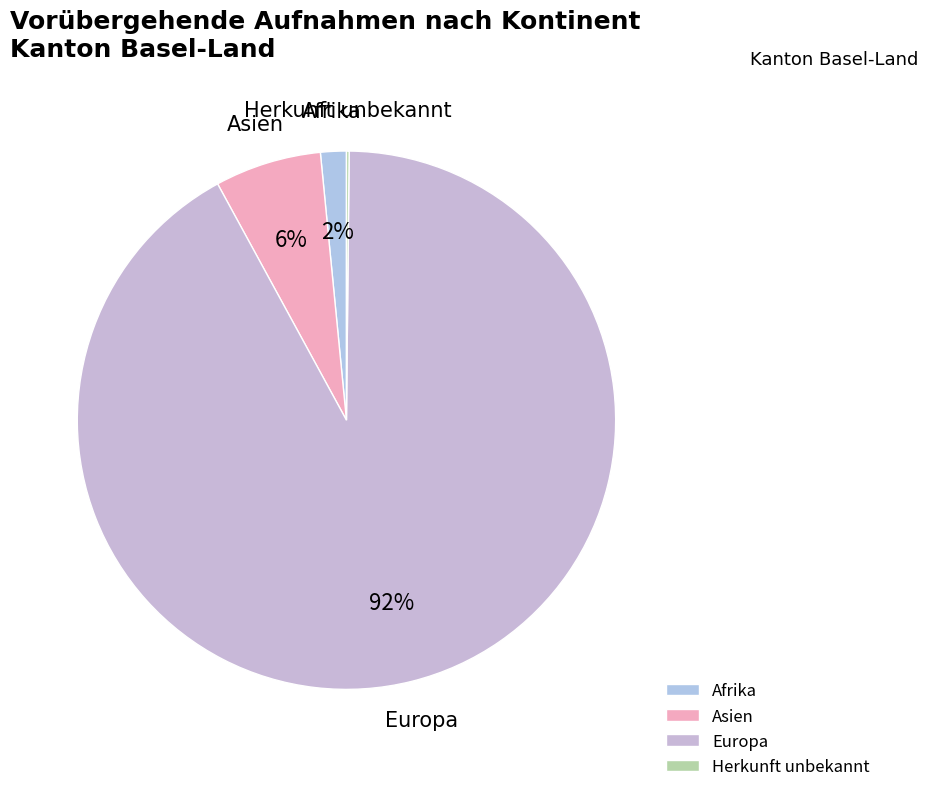

True or false: Europa accounts for 92% of the total.

True